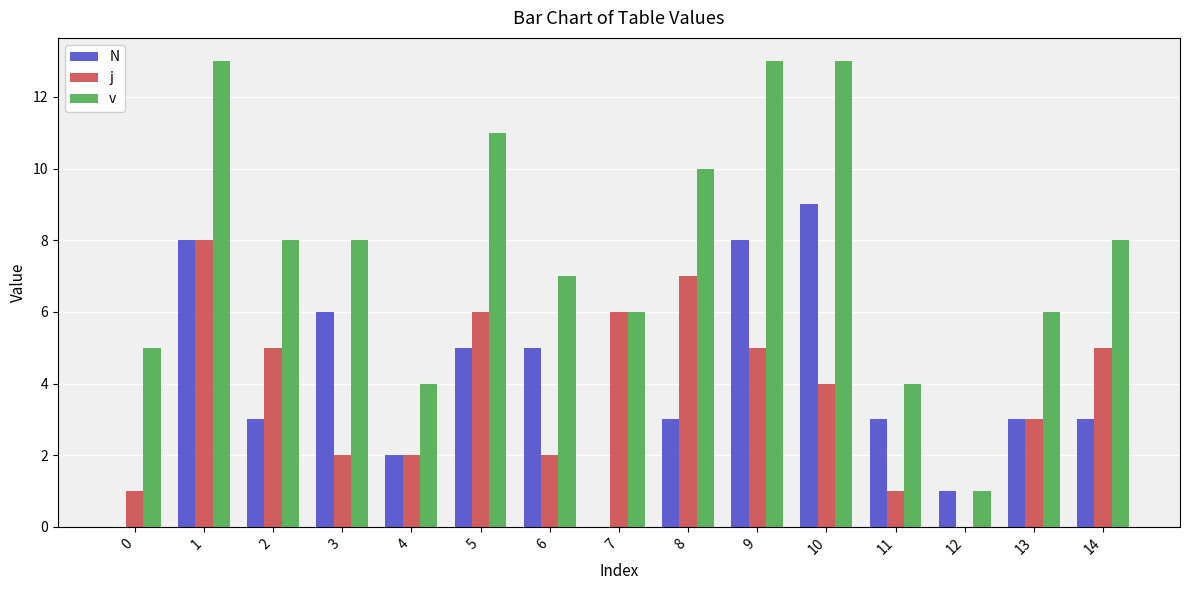

What is the maximum value for v?

13